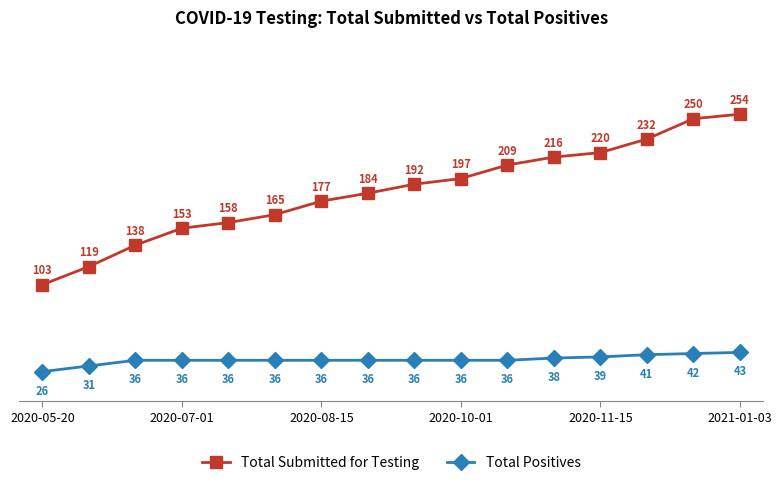

True or false: Total Submitted for Testing and Total Positives cross at least once.

False